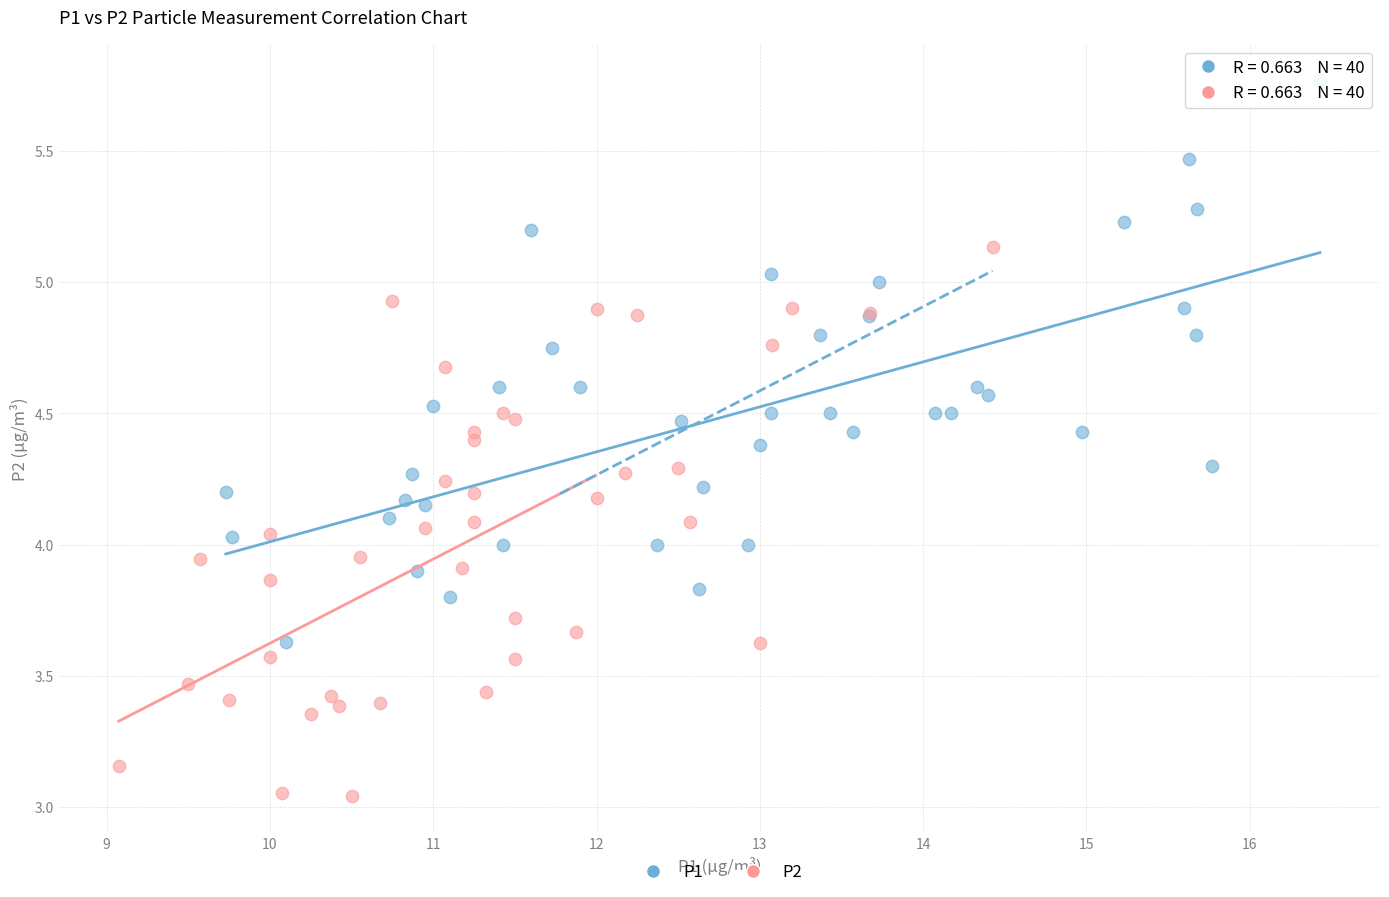

Which series contains the lowest Y value?

P2